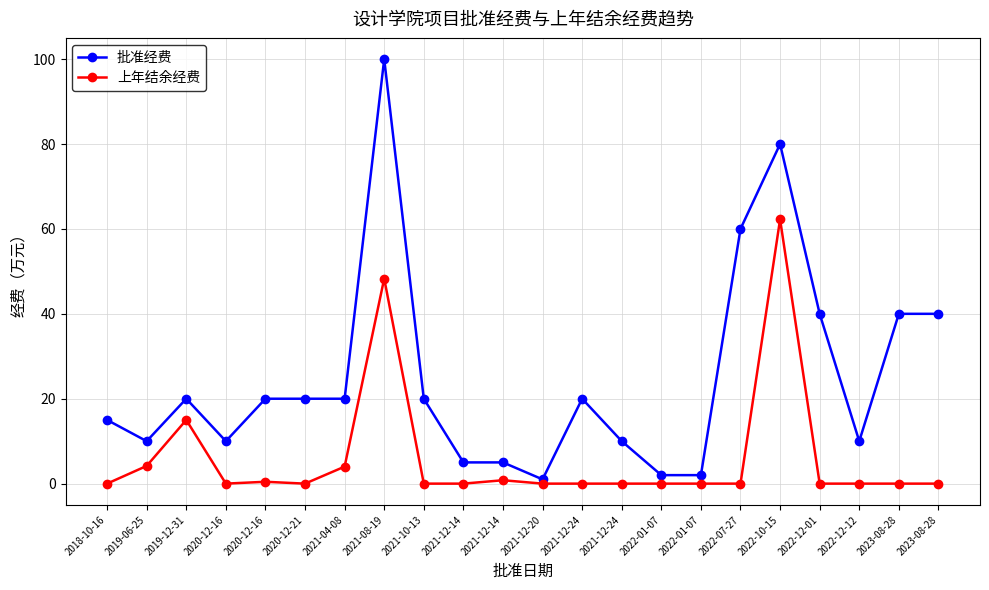

Does the chart have visible grid lines?

Yes